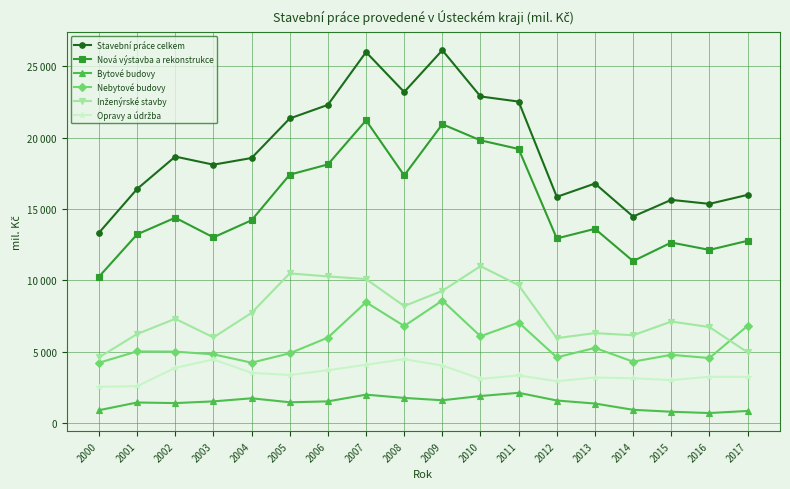

True or false: Stavební práce celkem and Nebytové budovy intersect in this chart.

False